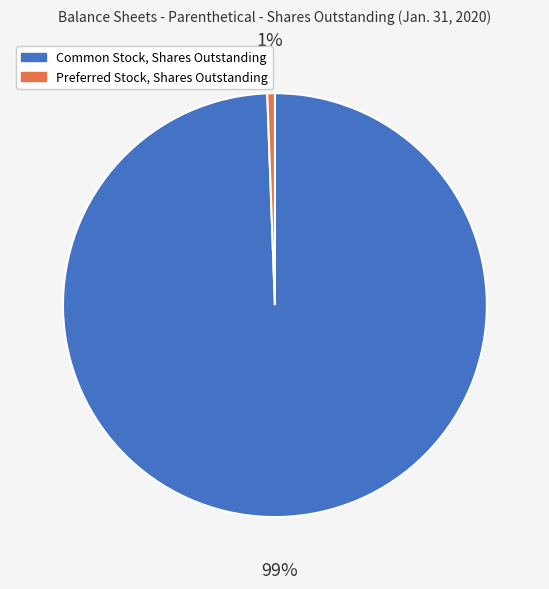

What is the majority slice?

Common Stock, Shares Outstanding